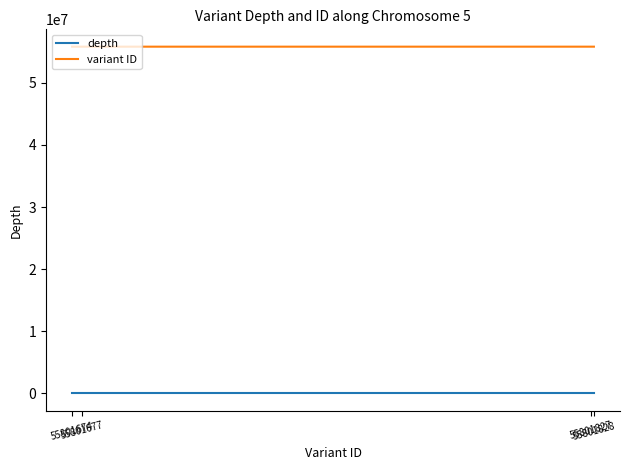

Rank the series at 55801674 from highest to lowest value.

variant ID, depth